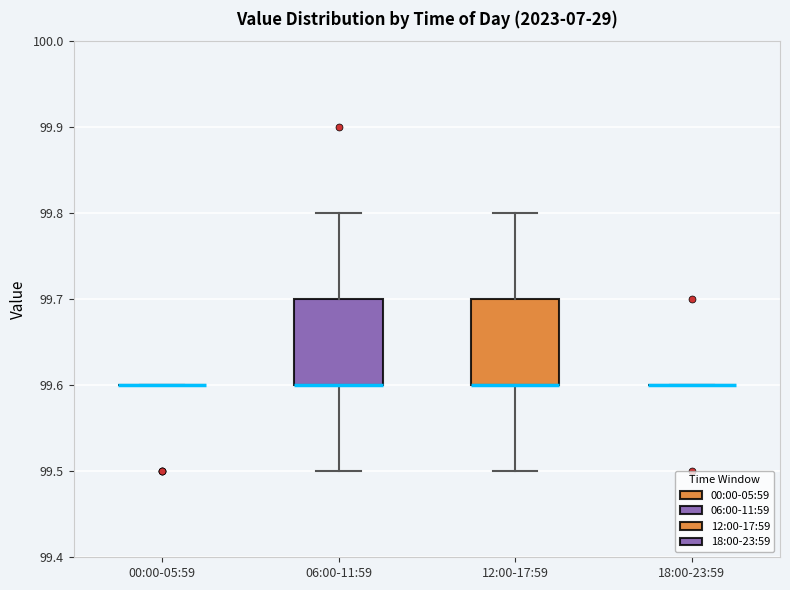

Reading left to right, read every box against the y-axis: the position of its median line, the range the box covers, and the ends of its whiskers. The values are not printed on the chart, so give them approximately, as read against the axis.

00:00-05:59: box collapsed to a line at 99.6, whiskers 99.6 to 99.6
06:00-11:59: median 99.6 (drawn on the box's lower edge), box 99.6 to 99.7, whiskers 99.5 to 99.8
12:00-17:59: median 99.6 (drawn on the box's lower edge), box 99.6 to 99.7, whiskers 99.5 to 99.8
18:00-23:59: box collapsed to a line at 99.6, whiskers 99.6 to 99.6